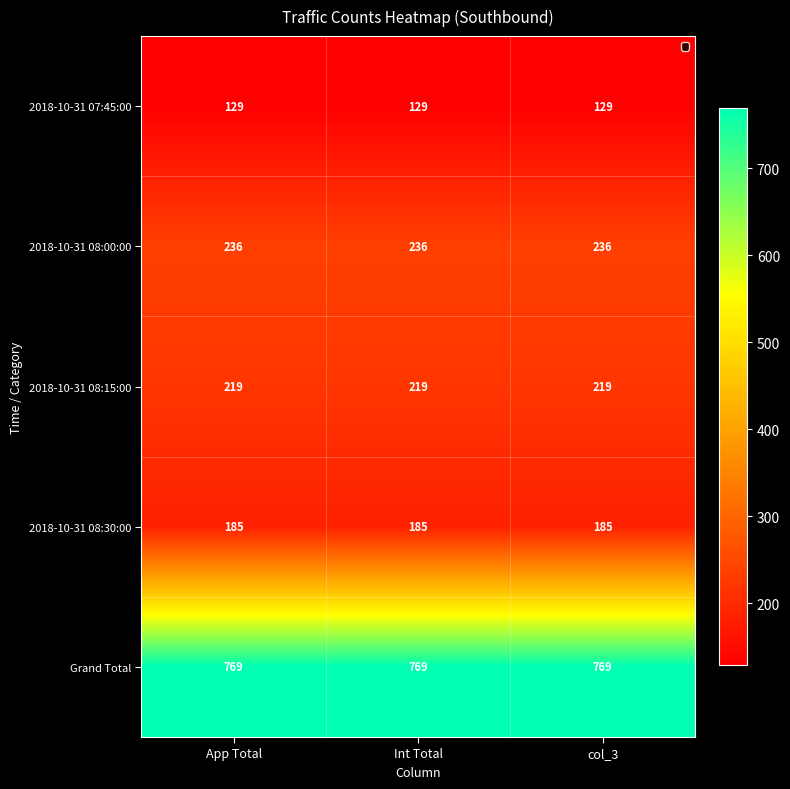

What is the sum of all Grand Total values?

2307